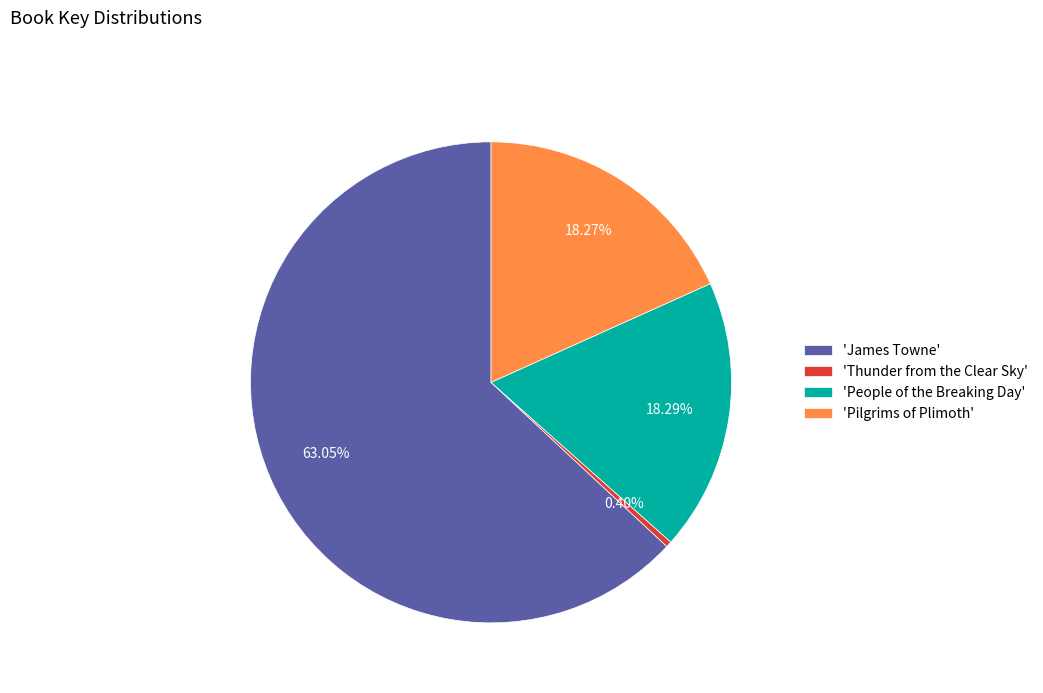

What is the majority slice?

'James Towne'